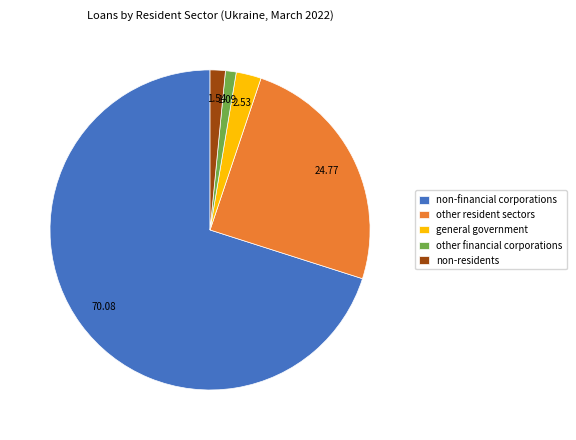

What is the ratio of the value at non-financial corporations to the value at other financial corporations?

64.4